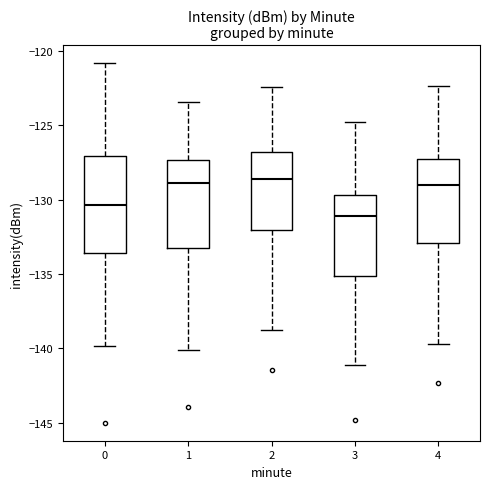

Reading left to right, transcribe this box plot: for each box, give where its median line is, the range the box spans, and where its two whiskers end, as read against the y-axis. The values are not printed on the chart, so give them approximately, as read against the axis.

0: median -130.5, box -133.5 to -127.0, whiskers -140.0 to -121.0
1: median -129.0, box -133.0 to -127.5, whiskers -140.0 to -123.5
2: median -128.5, box -132.0 to -127.0, whiskers -139.0 to -122.5
3: median -131.0, box -135.0 to -129.5, whiskers -141.0 to -125.0
4: median -129.0, box -133.0 to -127.5, whiskers -139.5 to -122.5